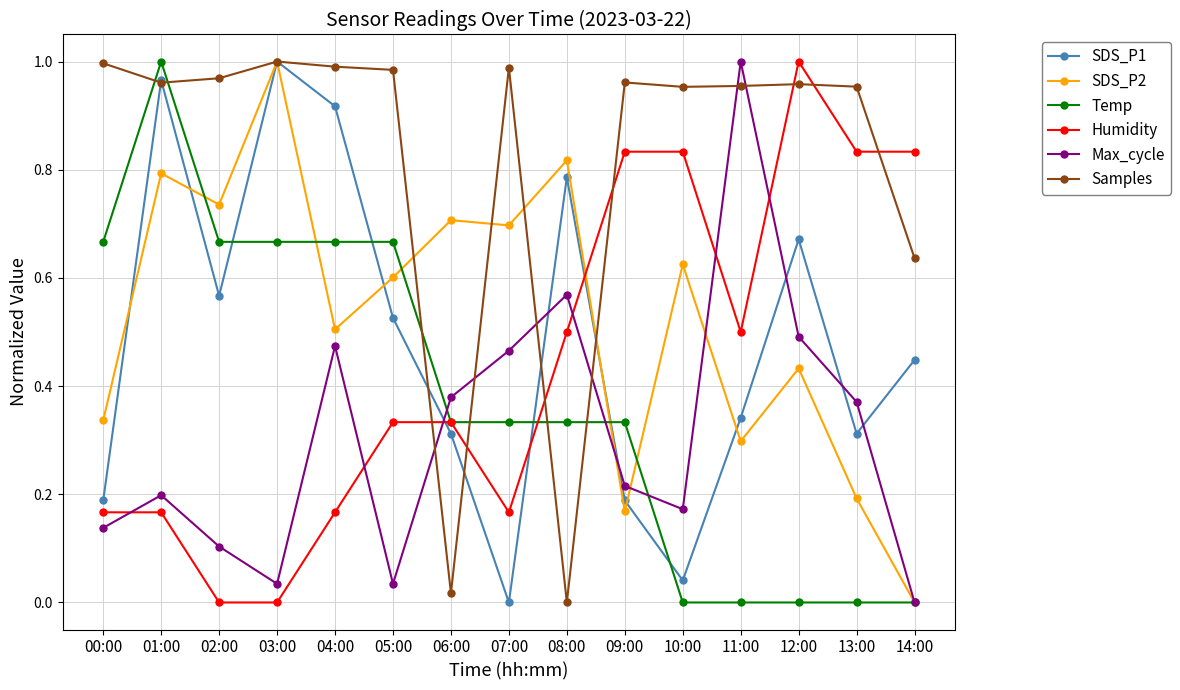

Which series changed the most between 02:00 and 12:00?

Humidity